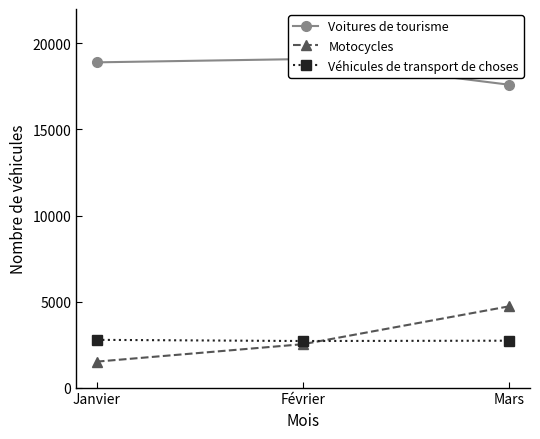

True or false: Voitures de tourisme has a value of 8262 at Mars.

False